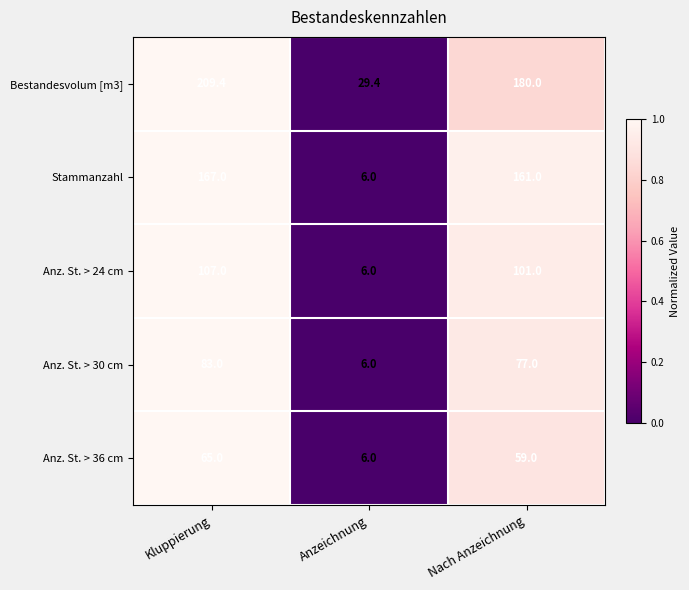

The Anz. St. > 30 cm series shows 21.2 at Nach Anzeichnung. True or false?

False